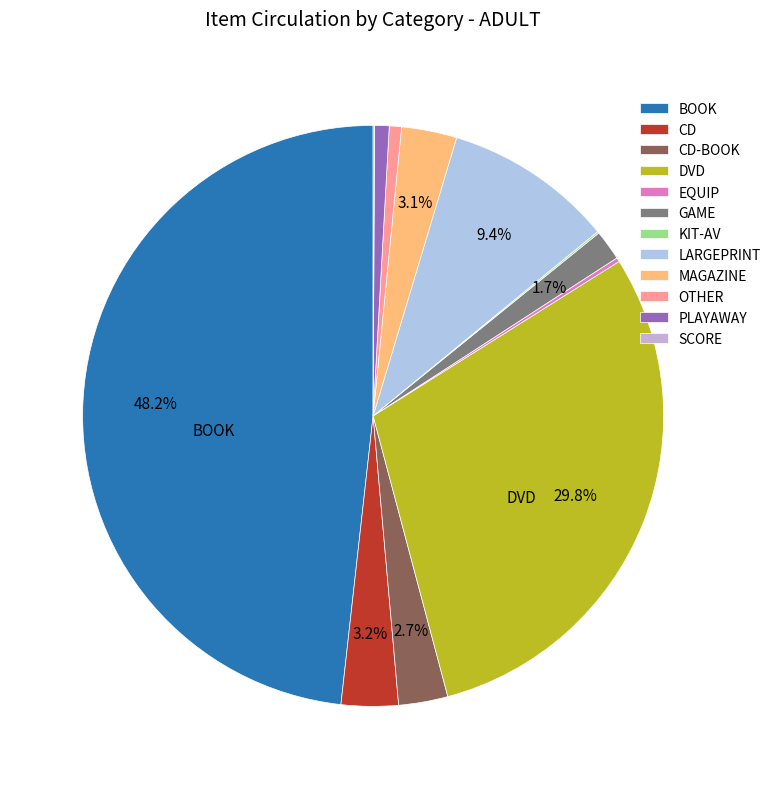

Does CD-BOOK account for over 50% of the chart?

No